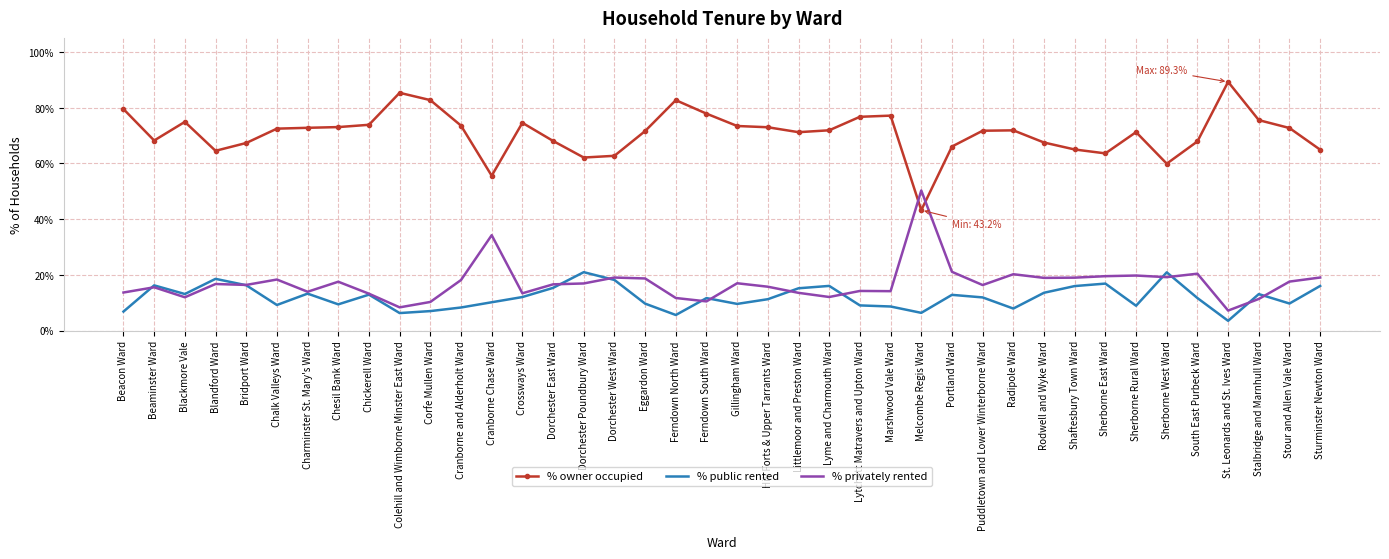

Which series has the largest total across all categories?

% owner occupied